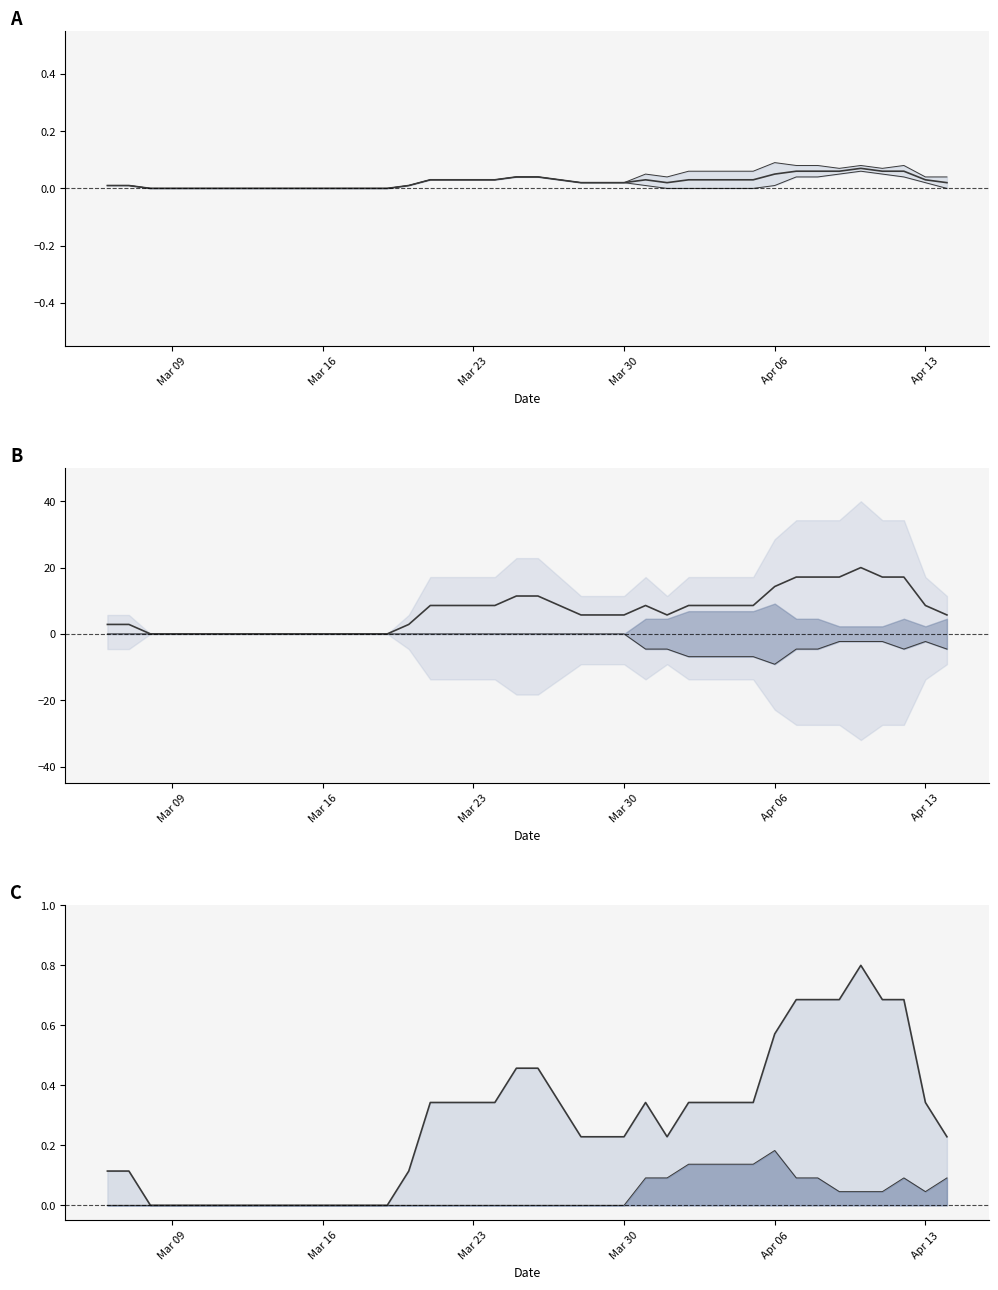

Is it true that col_8 equals 5.0 at 2020-03-19?

False